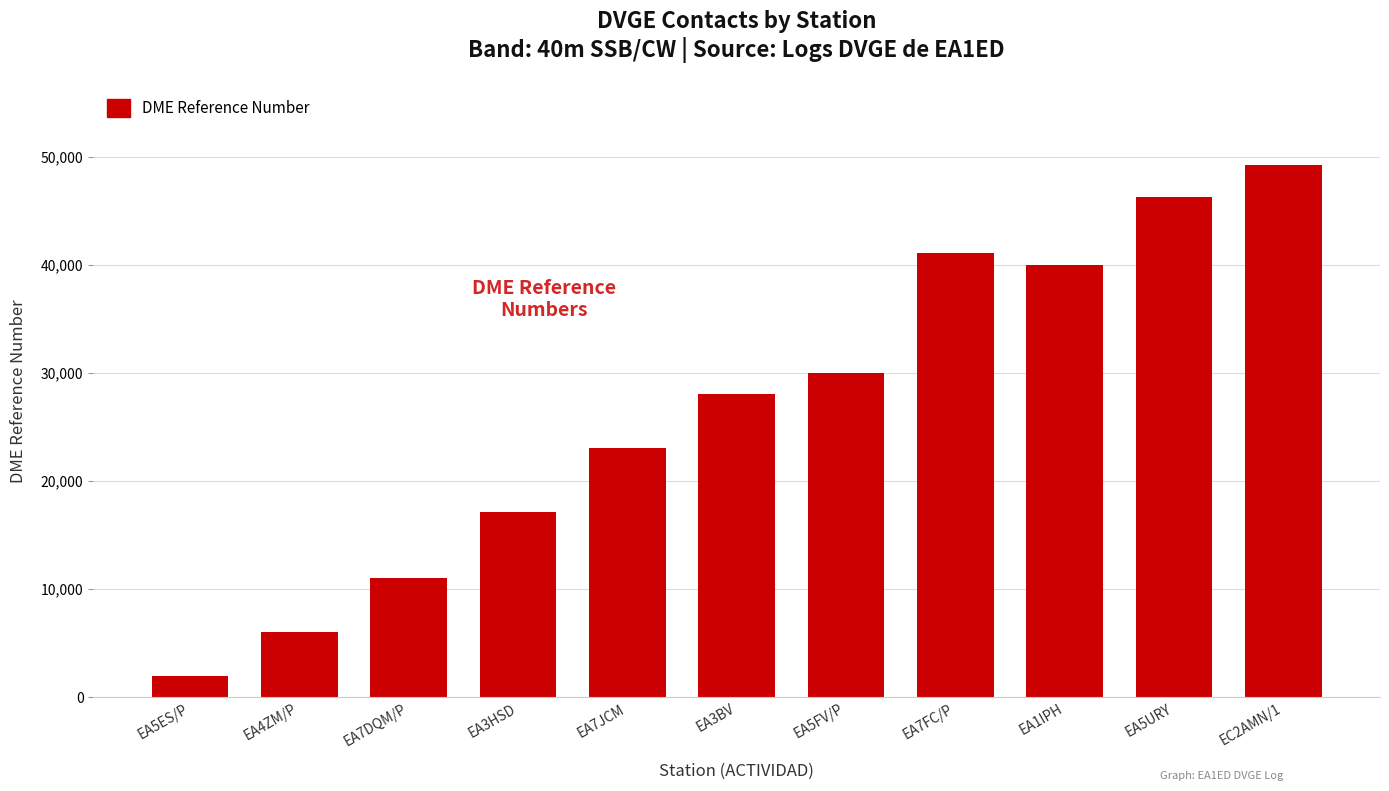

Reading left to right, extract all data points from this chart.

EA5ES/P=2019	EA4ZM/P=6072	EA7DQM/P=11028	EA3HSD=17126	EA7JCM=23087	EA3BV=28093	EA5FV/P=30015	EA7FC/P=41065	EA1IPH=40014	EA5URY=46244	EC2AMN/1=49251